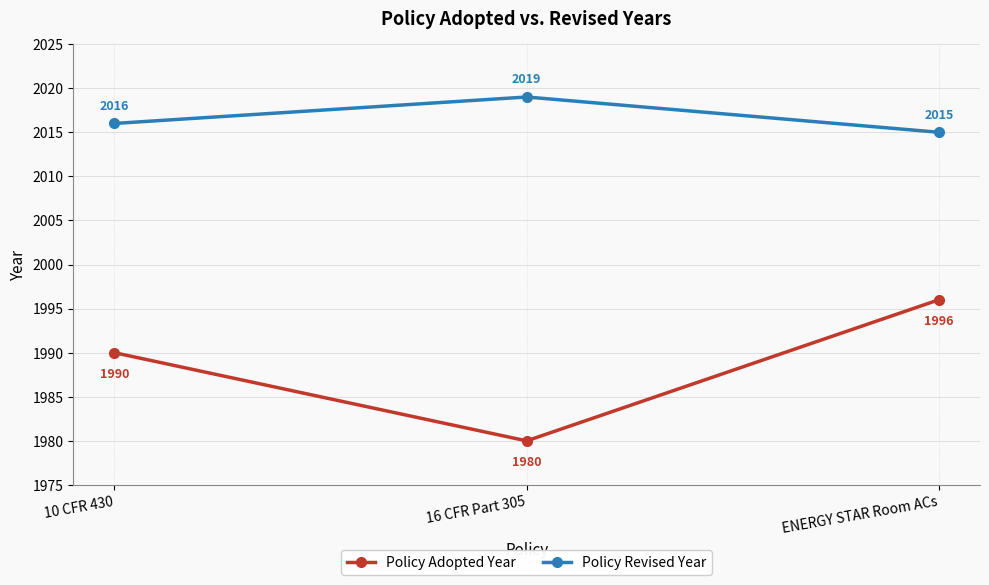

What is the difference between the maximum and minimum values in the Policy Adopted Year series?

16